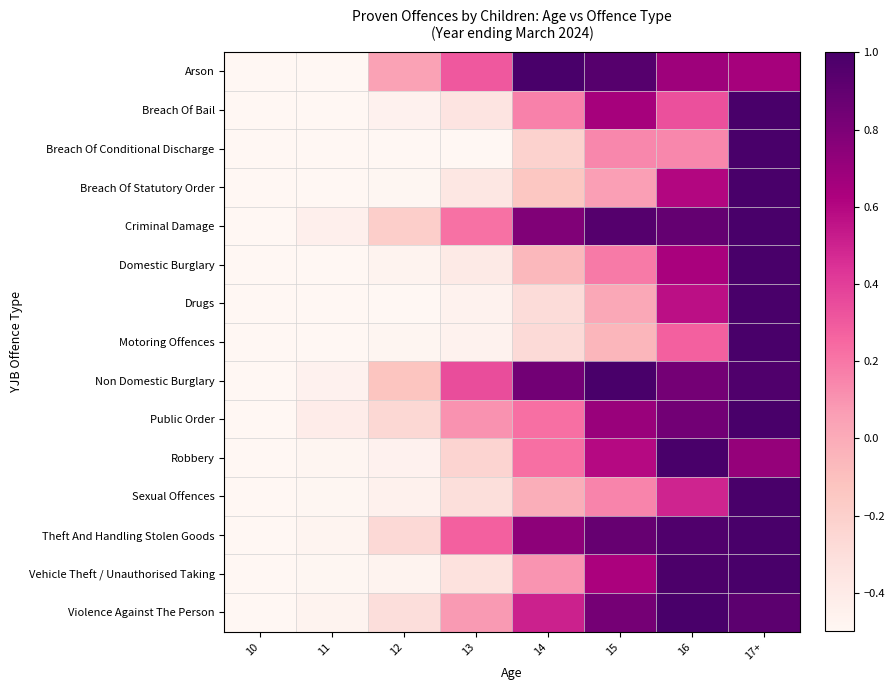

Which series has the largest total across all categories?

Non Domestic Burglary